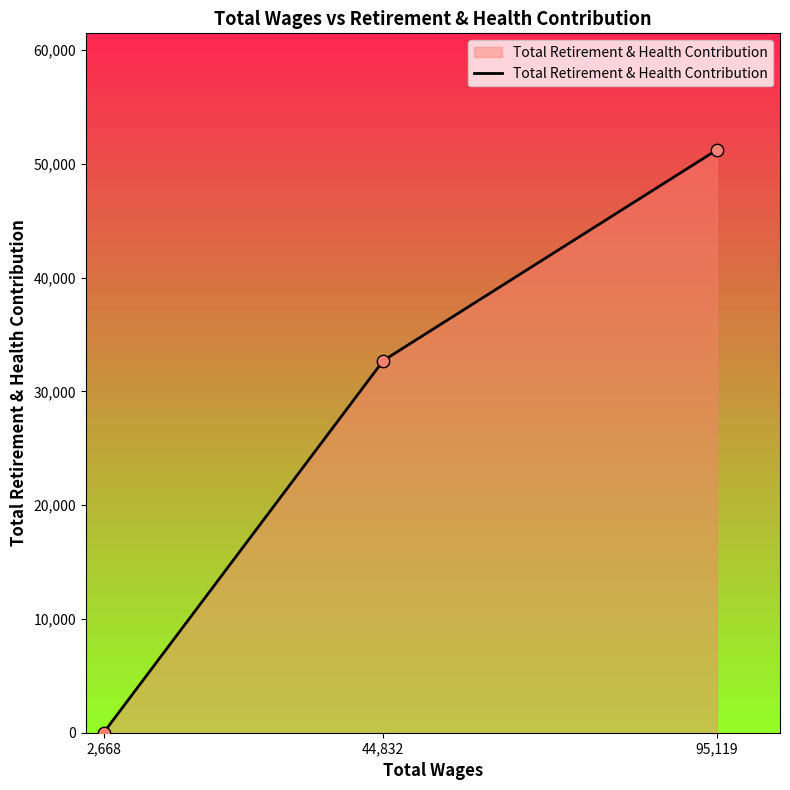

Which has a higher value, 95,119 or 2,668?

95,119